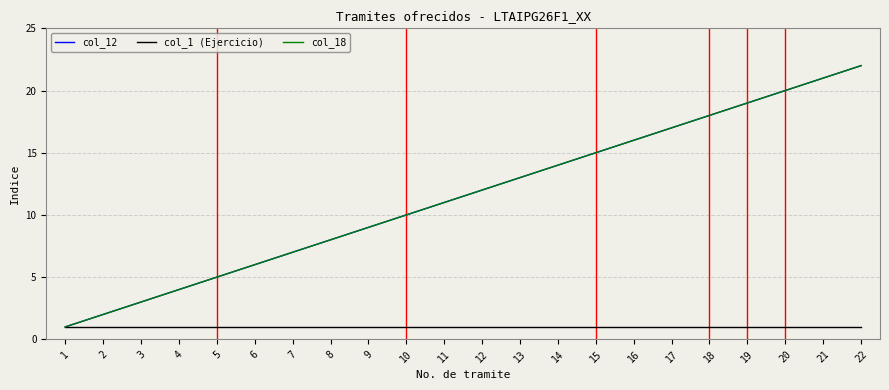

Does the chart display data point markers on the line(s)?

No